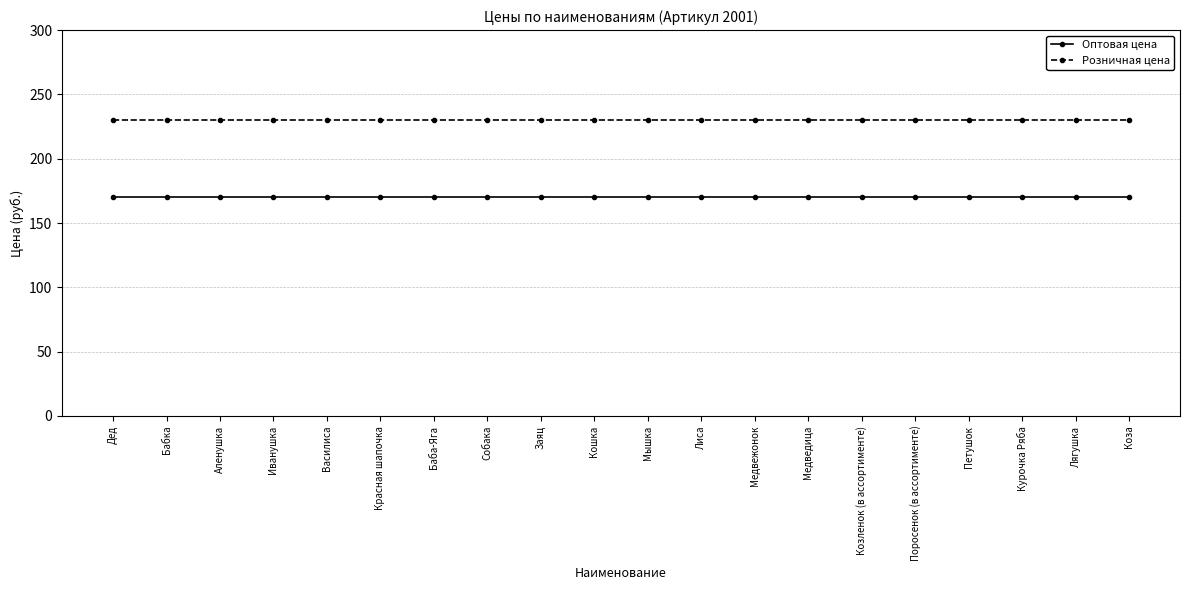

What is the minimum value for Оптовая цена?

170